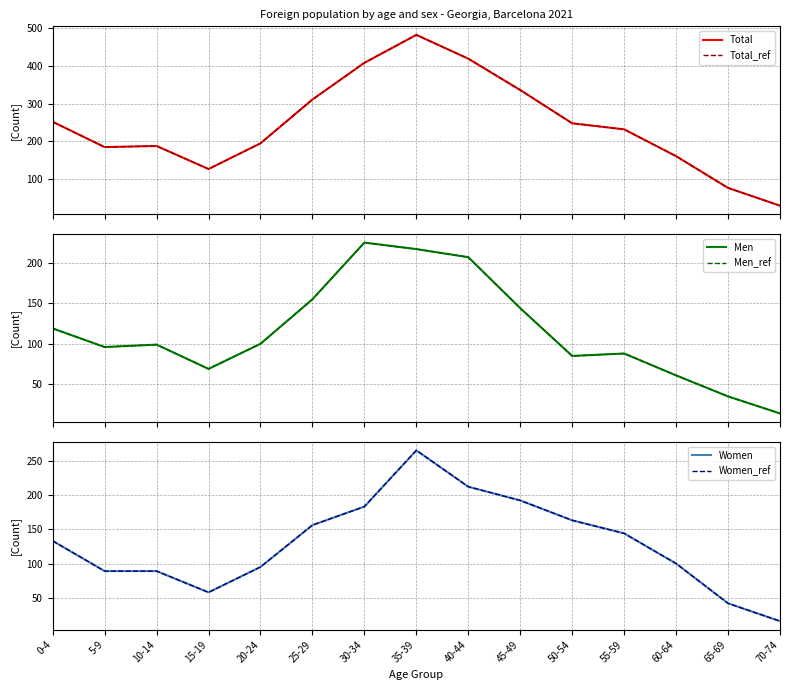

Which series has the largest total across all categories?

Total